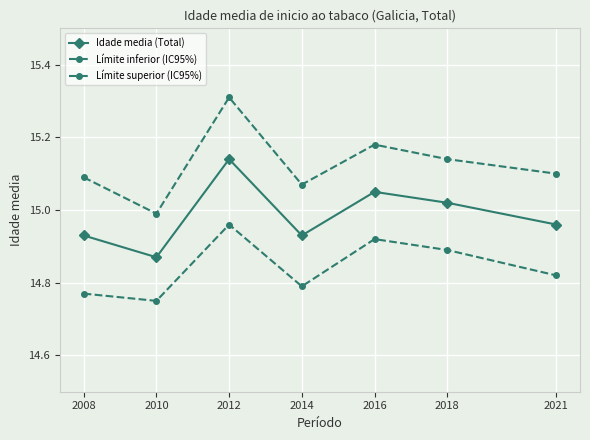

Read the Límite inferior (IC95%) value at 2012.

15.0